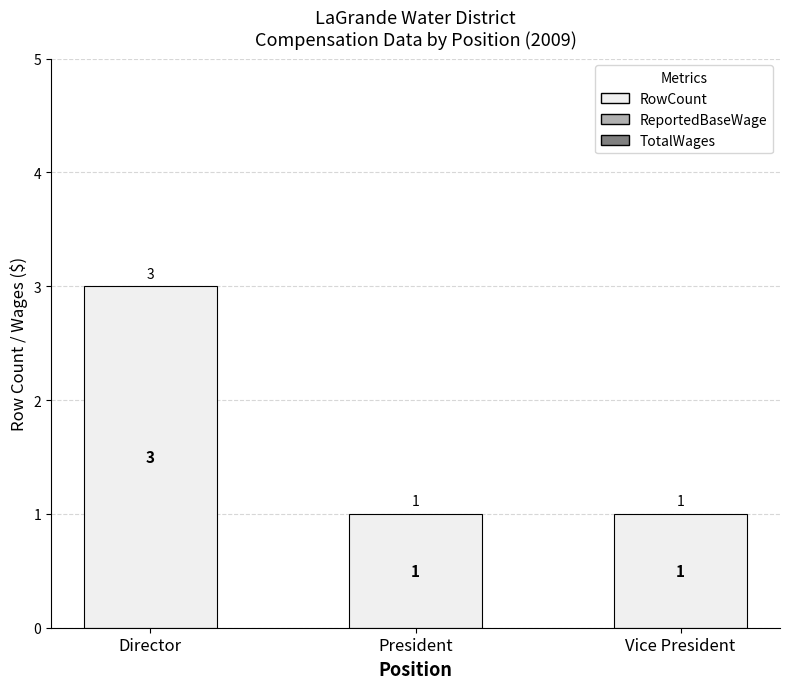

Does the chart contain any negative values?

No